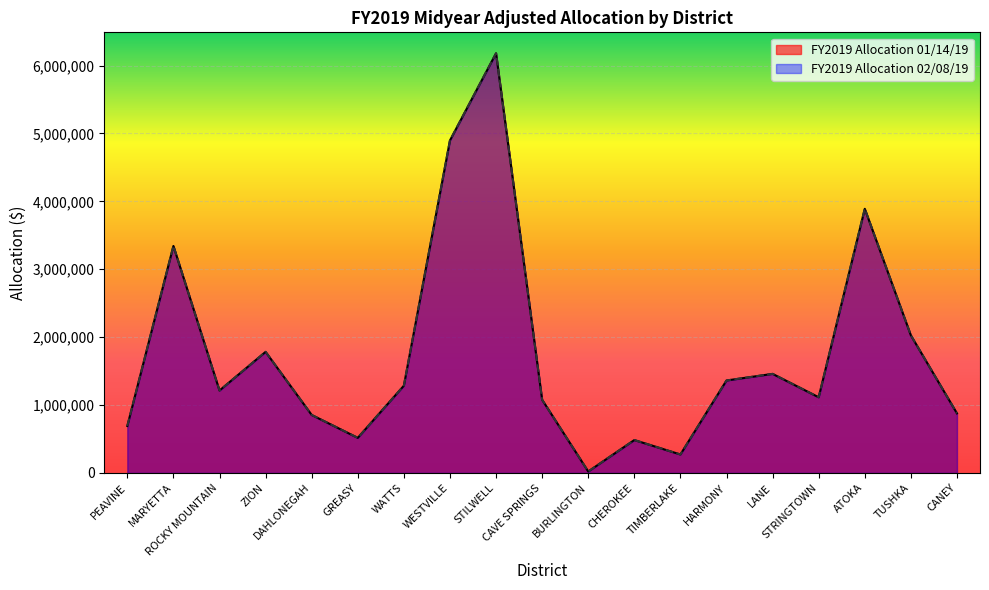

What is the sum of all FY2019 Allocation 01/14/19 values?

33347521